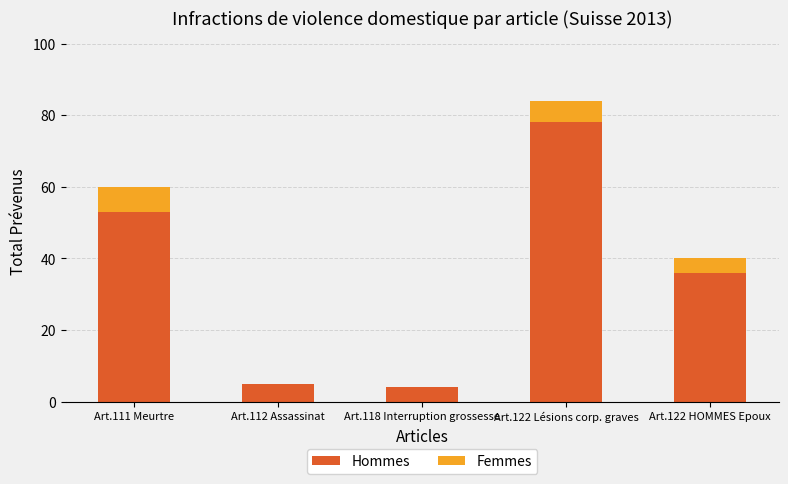

What is the sum of all Hommes values?

176